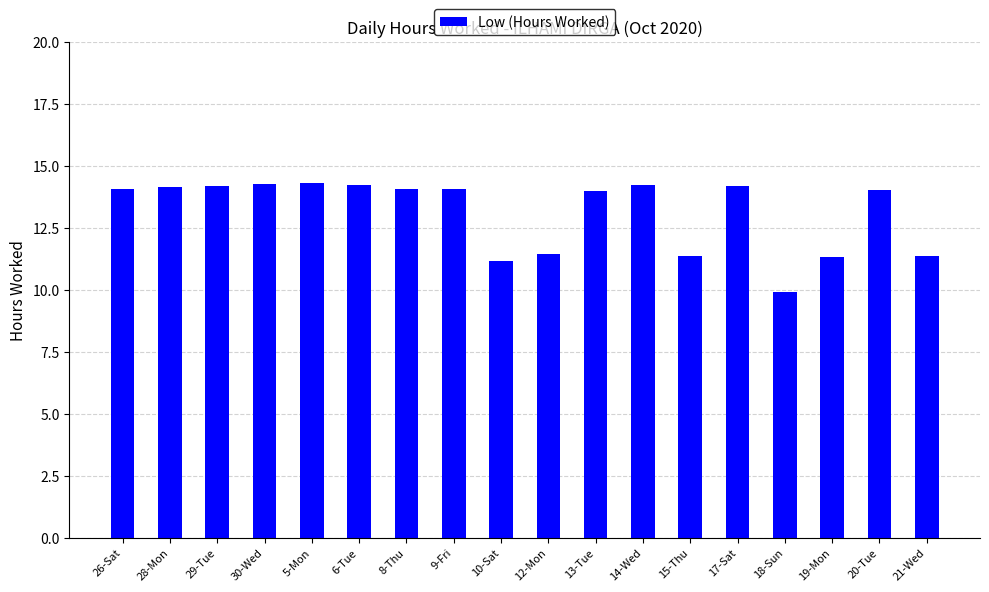

How many bars are there in total?

18